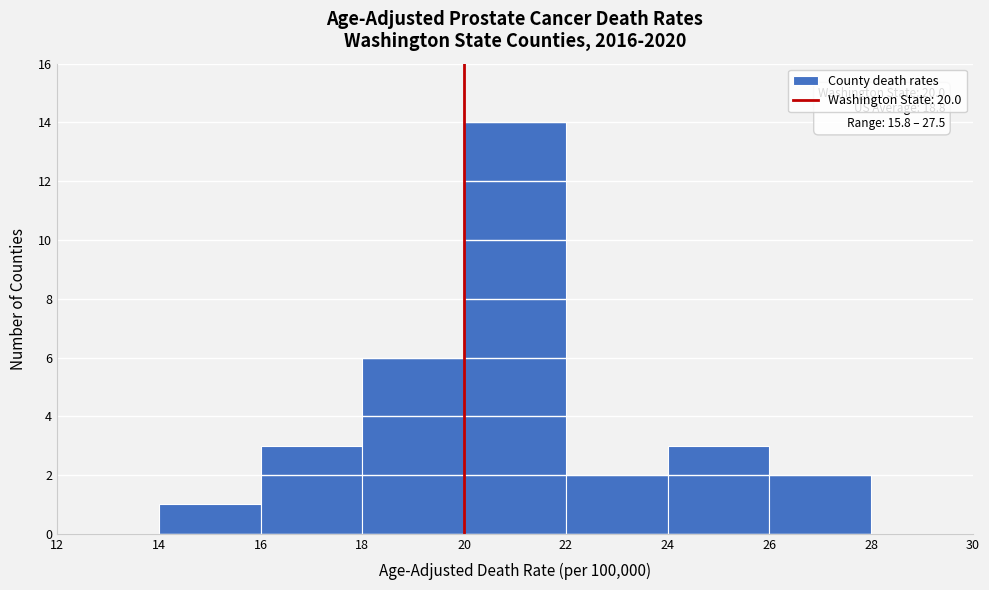

Over which range of the x-axis is the bar tallest?

20 to 22